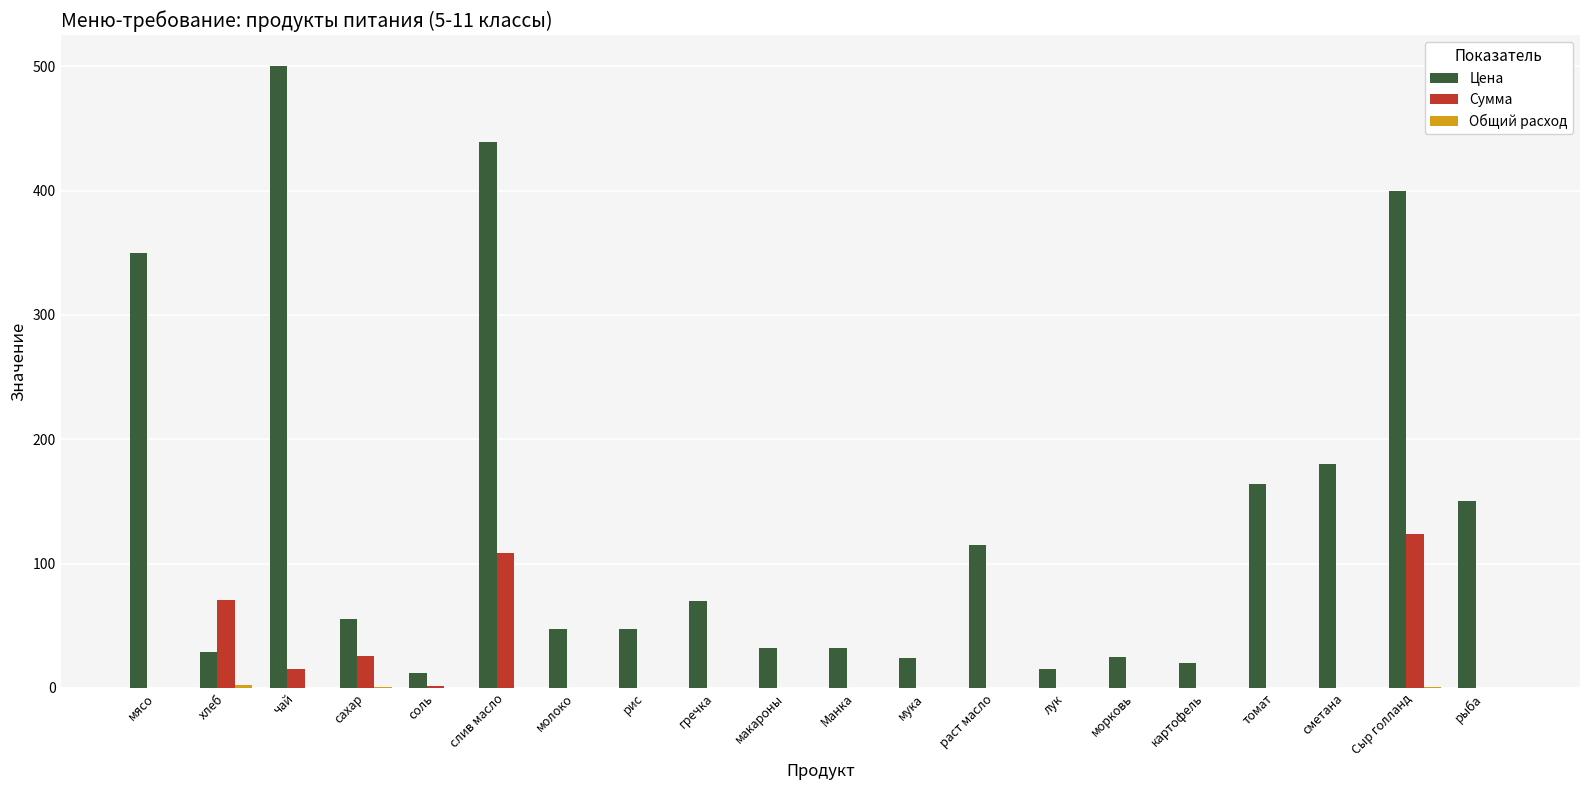

What is the sum of all Сумма values?

345.9